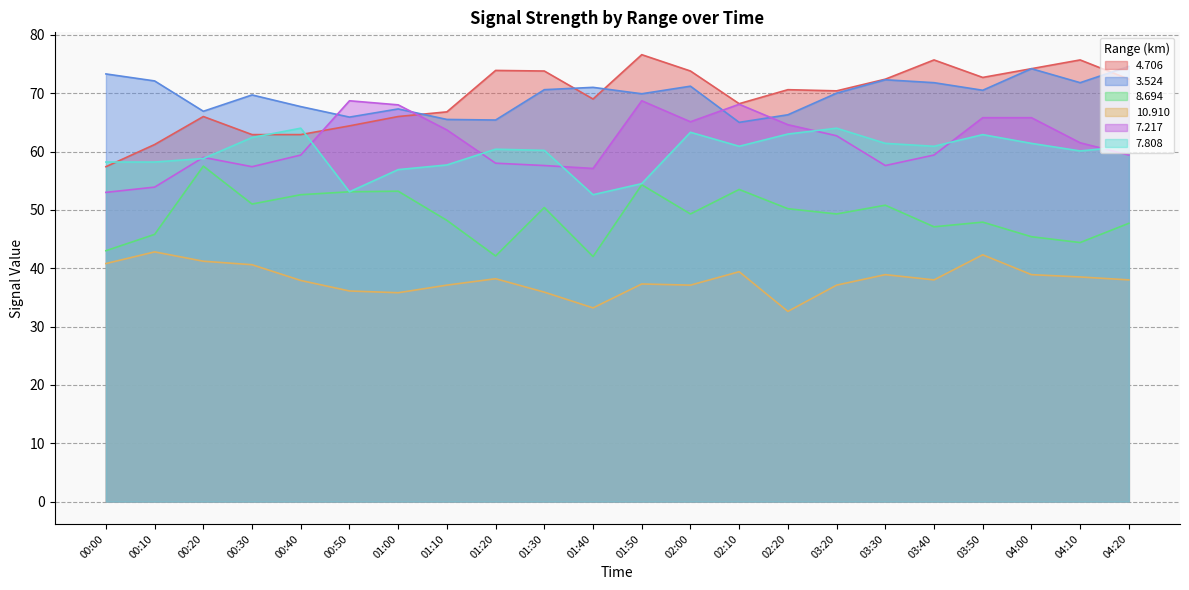

Which category has the lowest value in the  10.910 series?

02:20